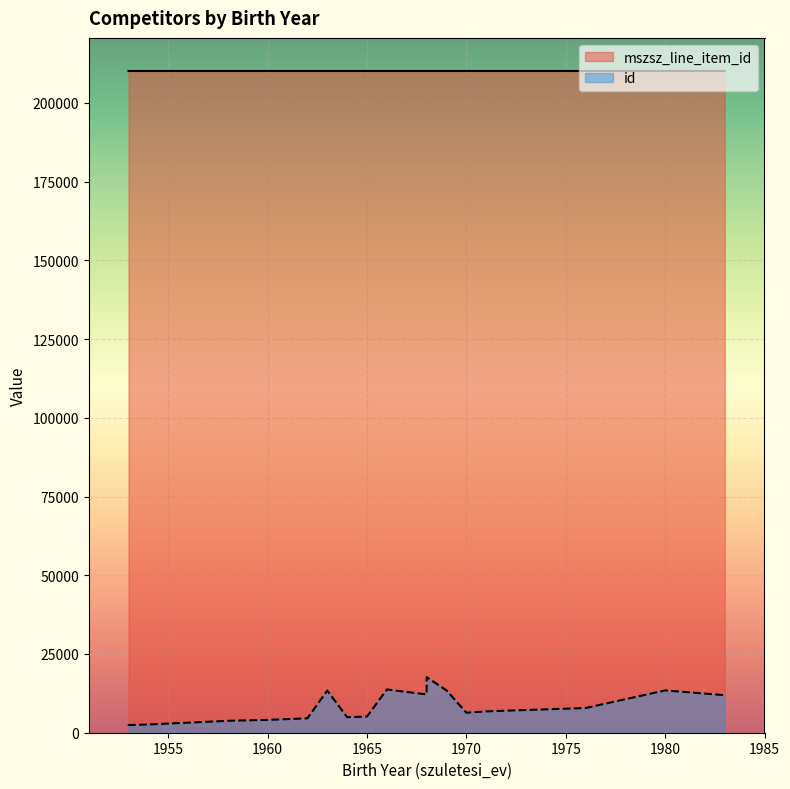

How many values in the mszsz_line_item_id series are below 210122?

2